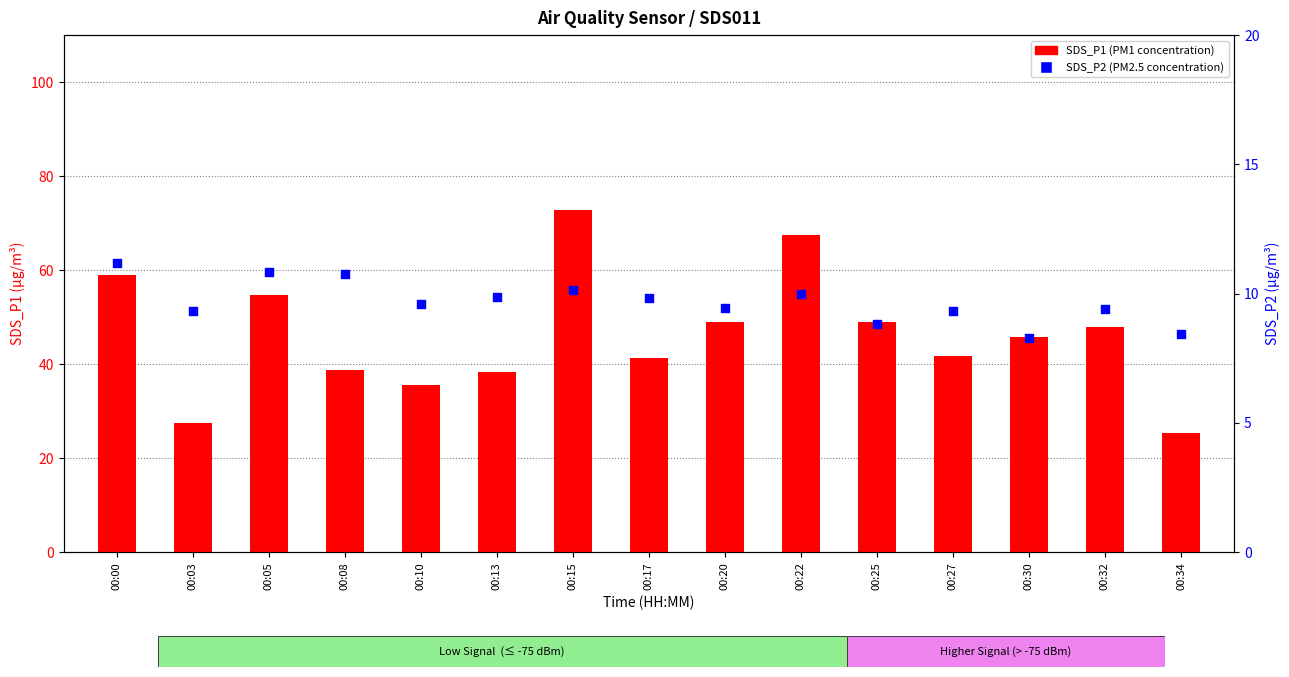

Is the value of SDS_P1 (PM1) at 00:15 greater than the value of SDS_P2 (PM2.5) at 00:05?

Yes